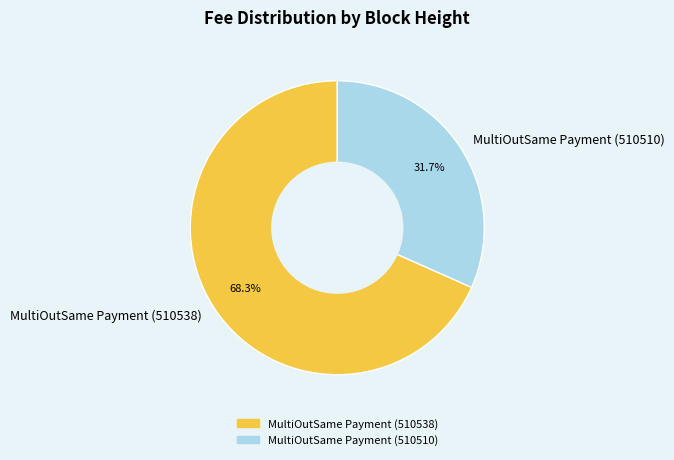

What percentage is the MultiOutSame Payment (510538) slice, to the nearest percent?

68%